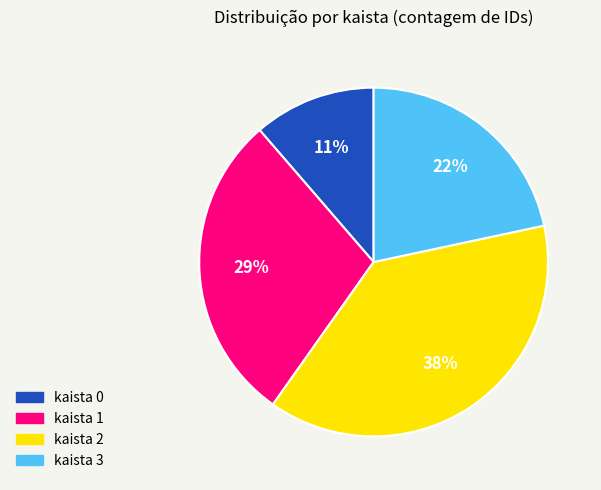

To the nearest percent, what is the average slice percentage?

25%